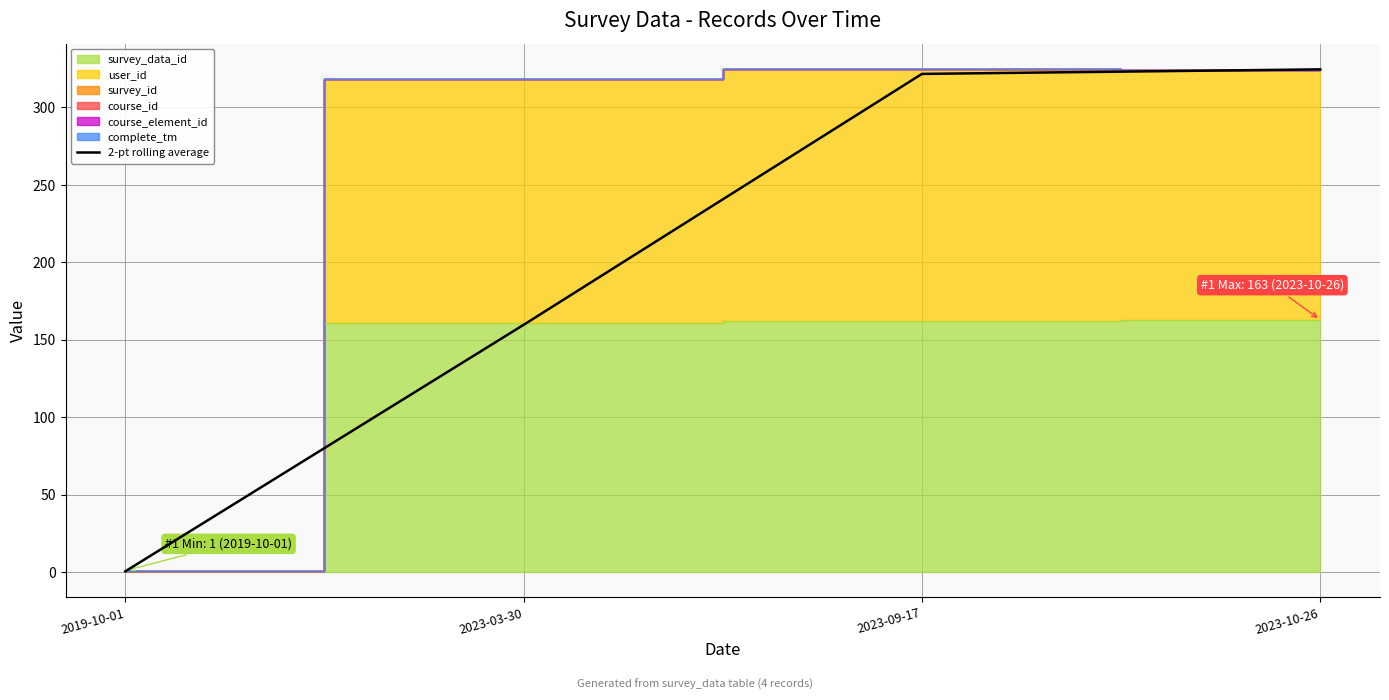

Which has a higher value, 2023-03-30 or 2023-10-26?

2023-10-26